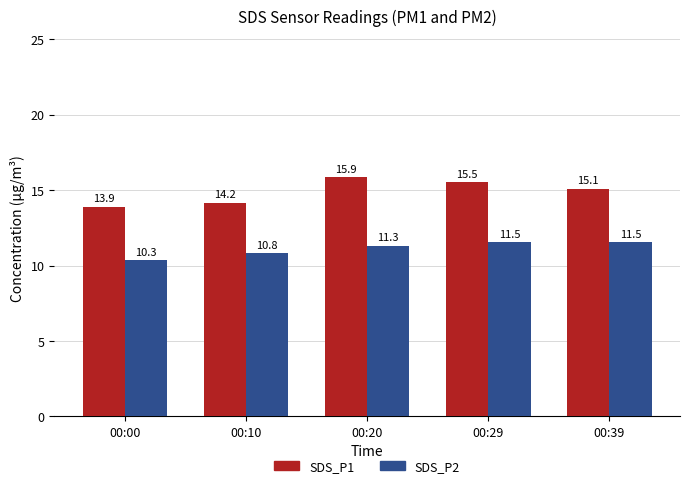

What is the value of the SDS_P2 bar at the 3rd from the left?

11.3